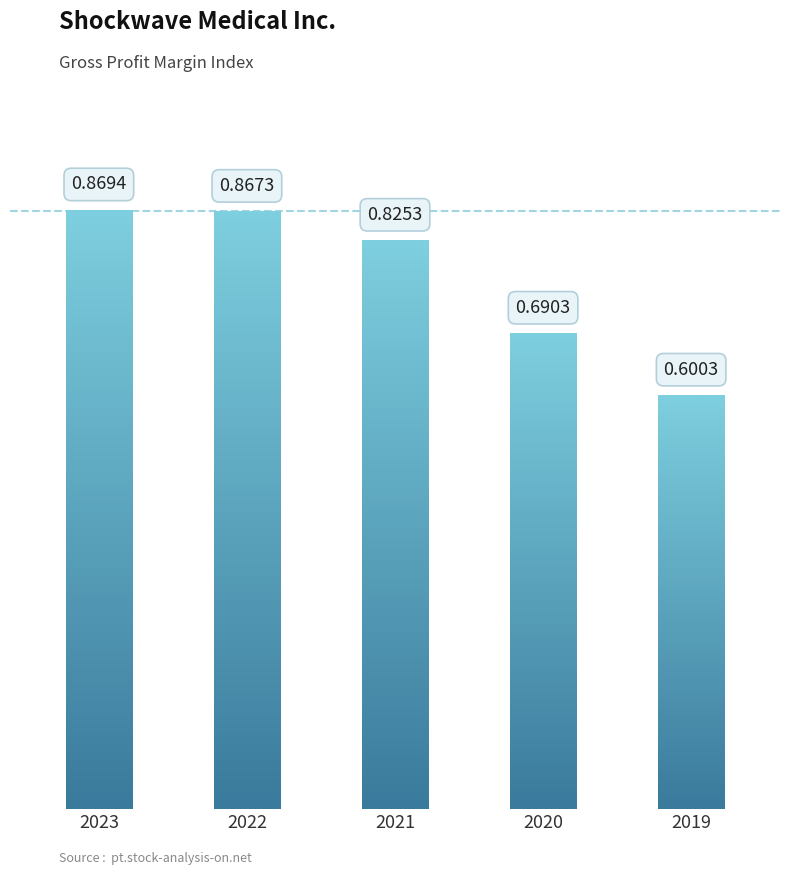

What is the sum of the values at 2022 and 2020?

1.6